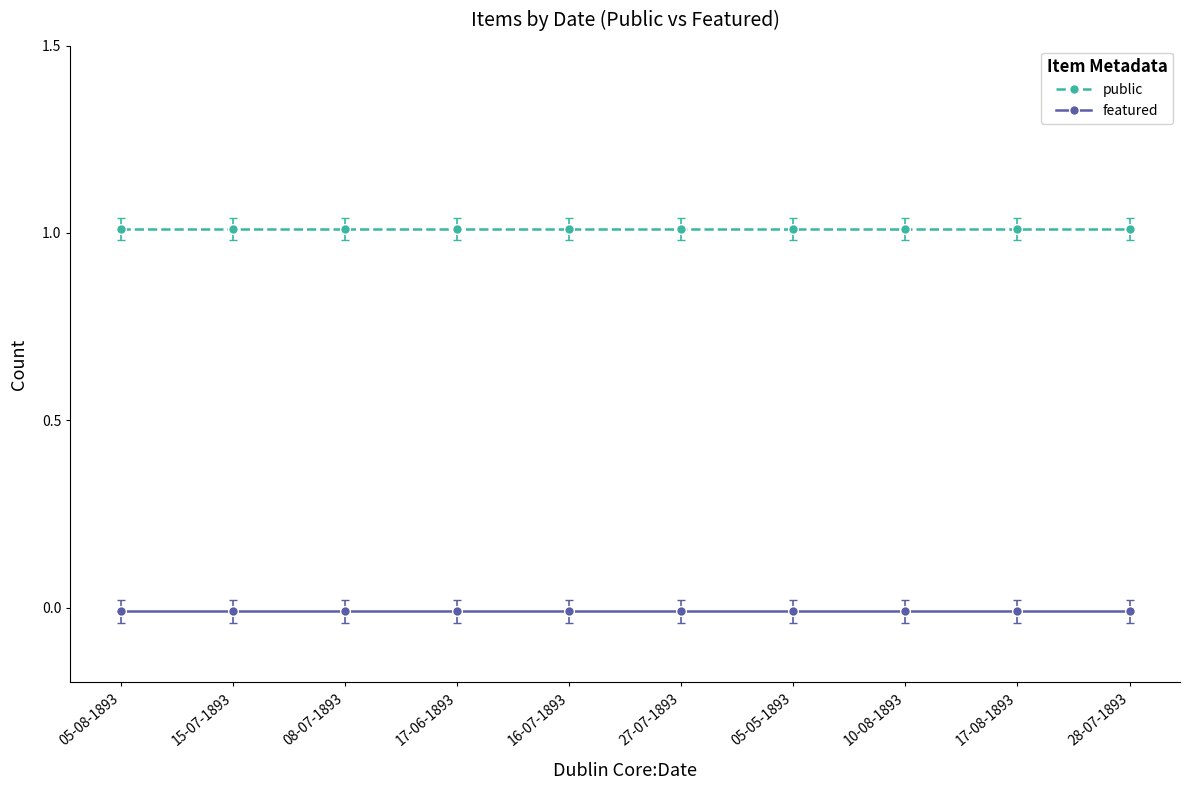

Is the value of featured at 16-07-1893 greater than the value of public at 08-07-1893?

No